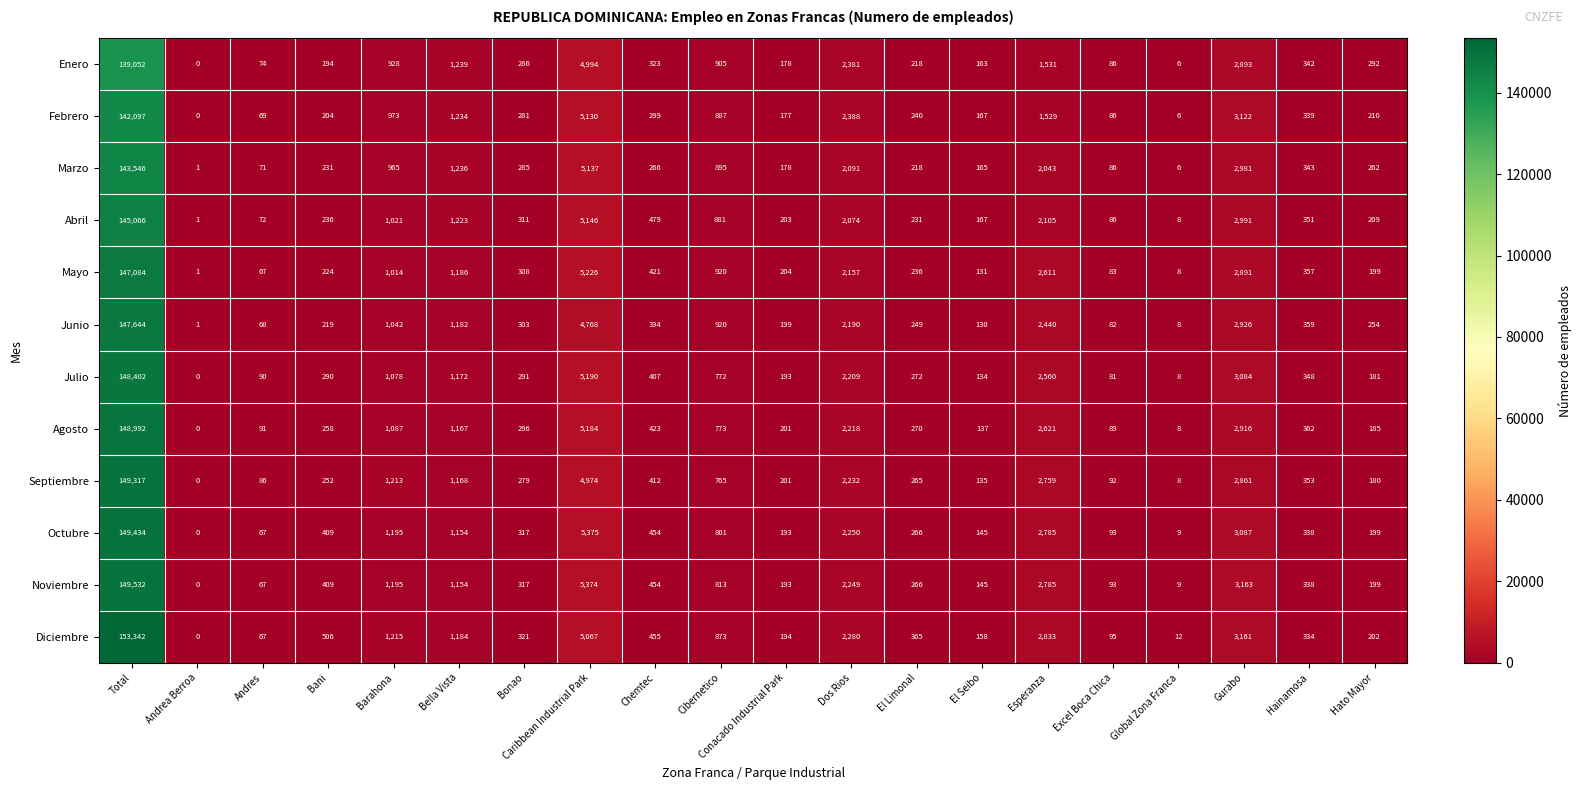

What is the difference between the highest and lowest values at Chemtec?

213